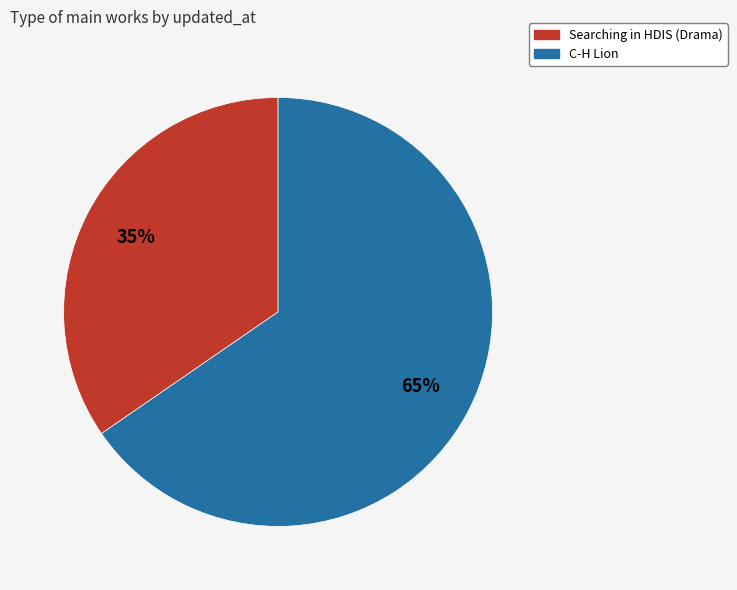

Count the number of slices in the pie.

2